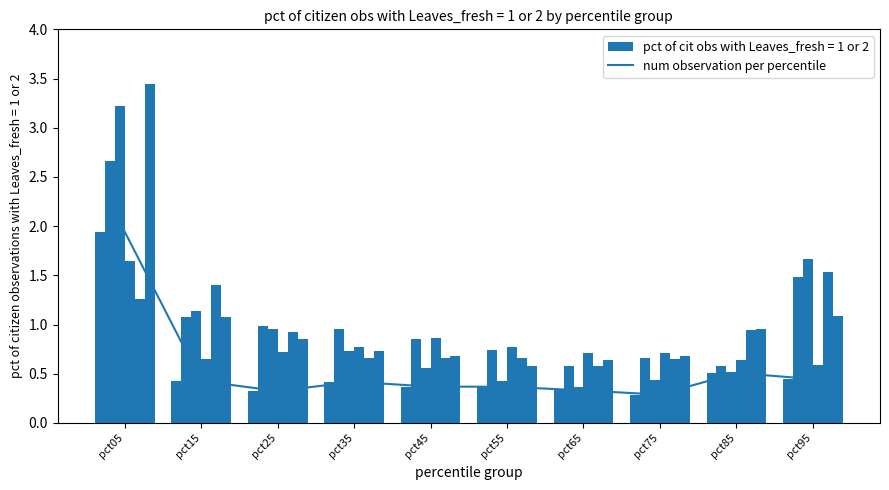

What is the difference between the Jan values at pct05 and pct15?

1.5